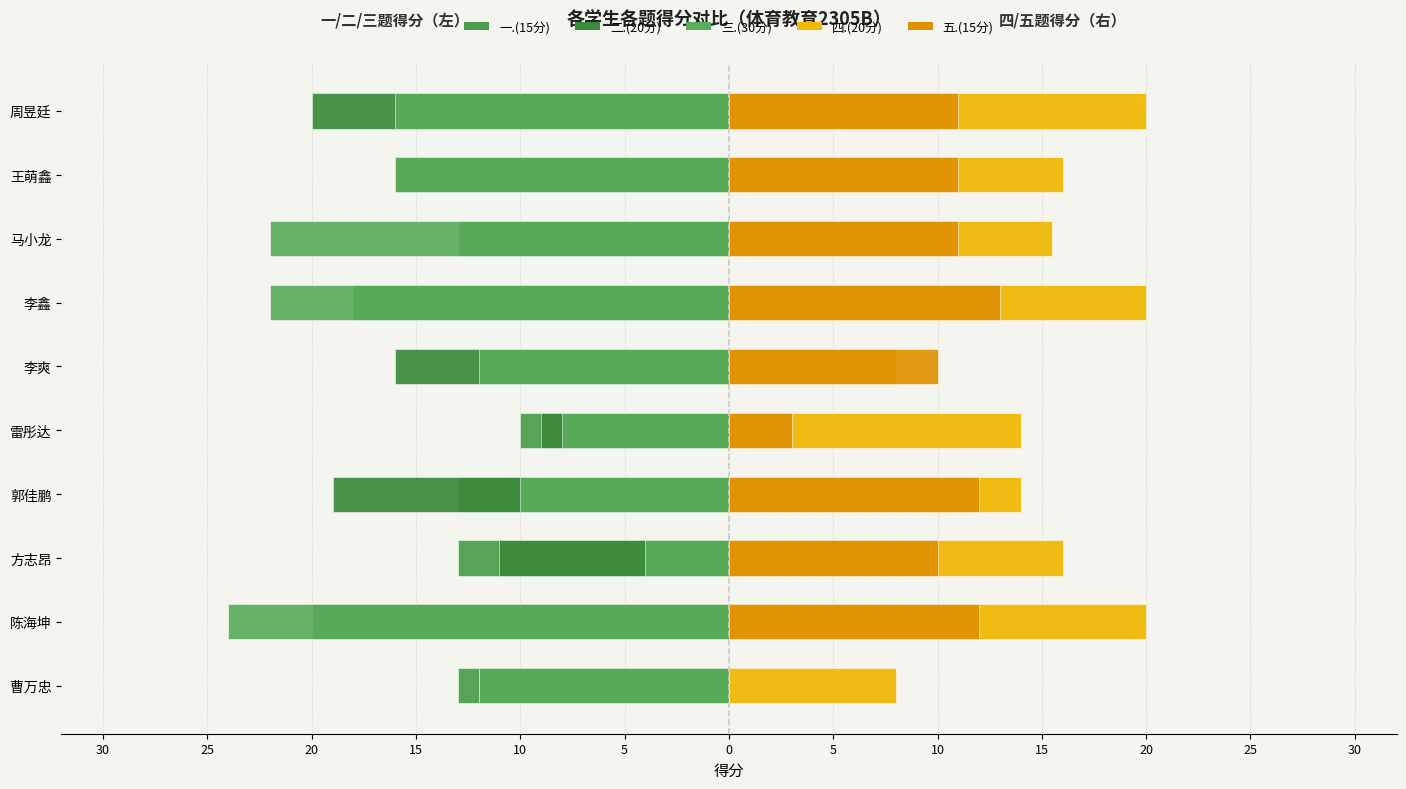

How many categories are shown in the chart?

10